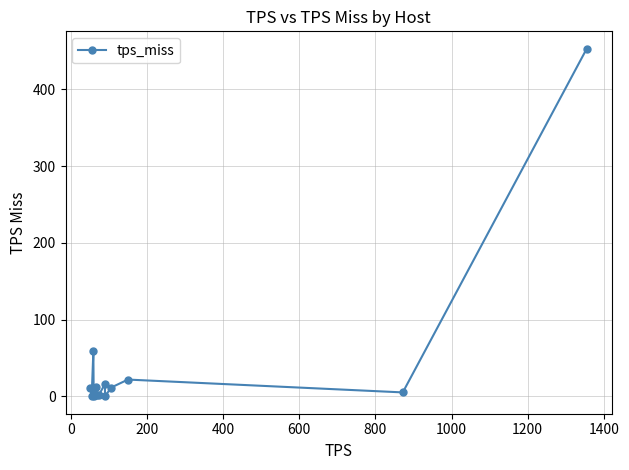

What is the sum of all values?

597.6